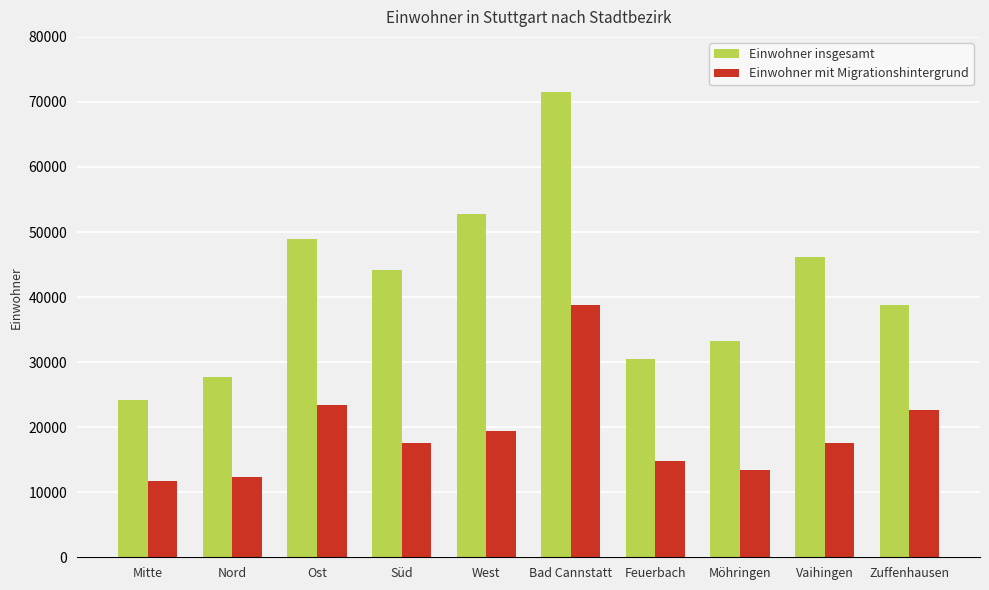

What is the maximum value shown in the chart?

71509